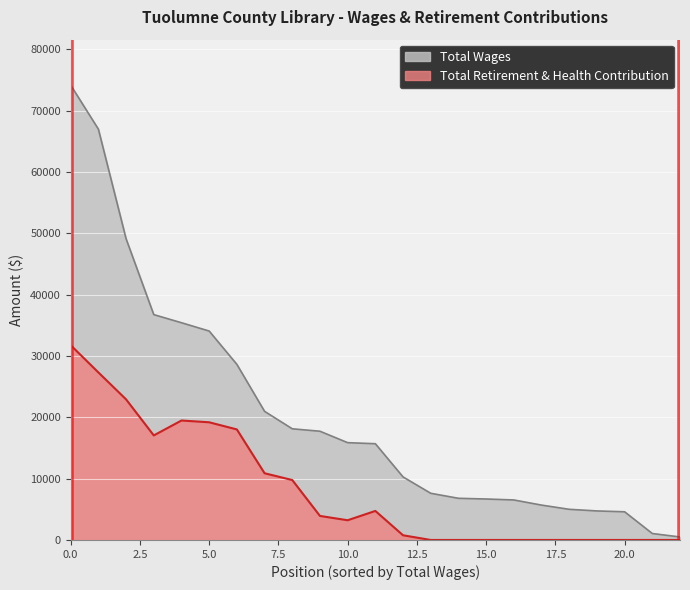

Which series has the largest total across all categories?

Total Wages